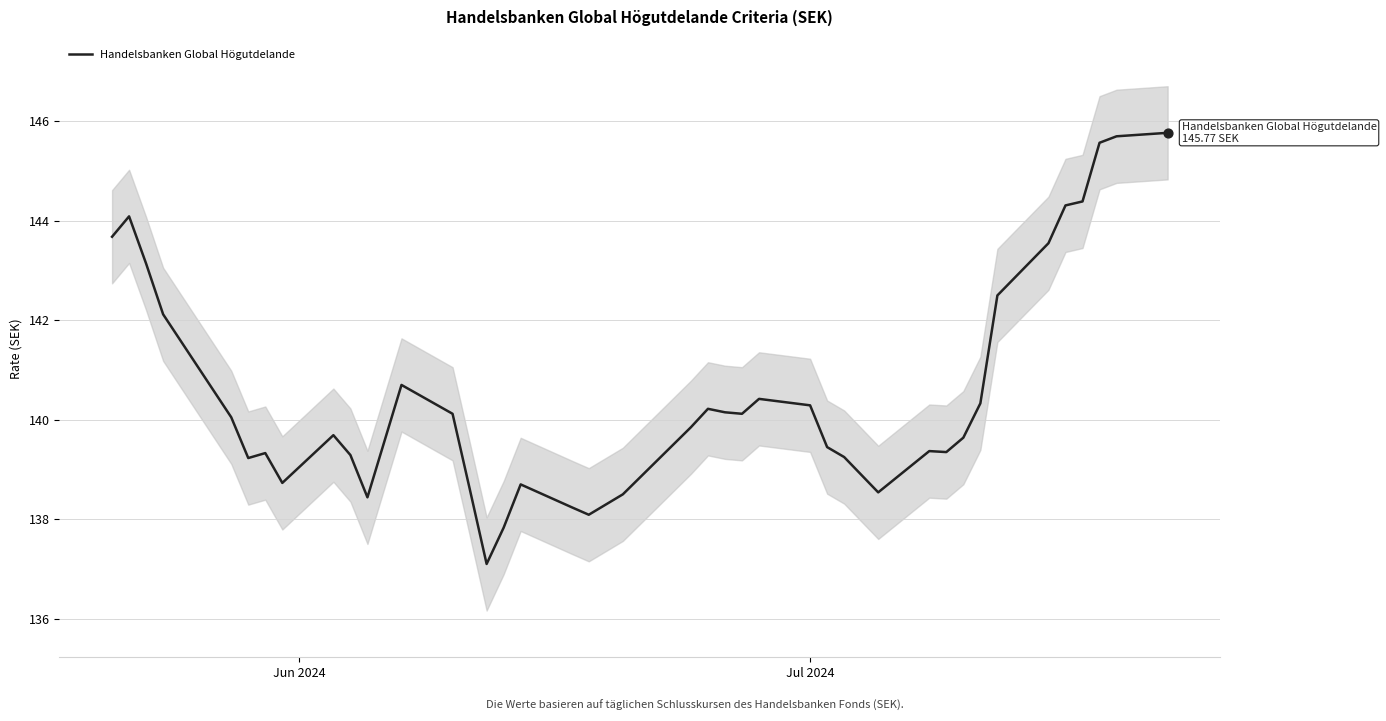

What is the maximum value for Handelsbanken Global Högutdelande?

145.8